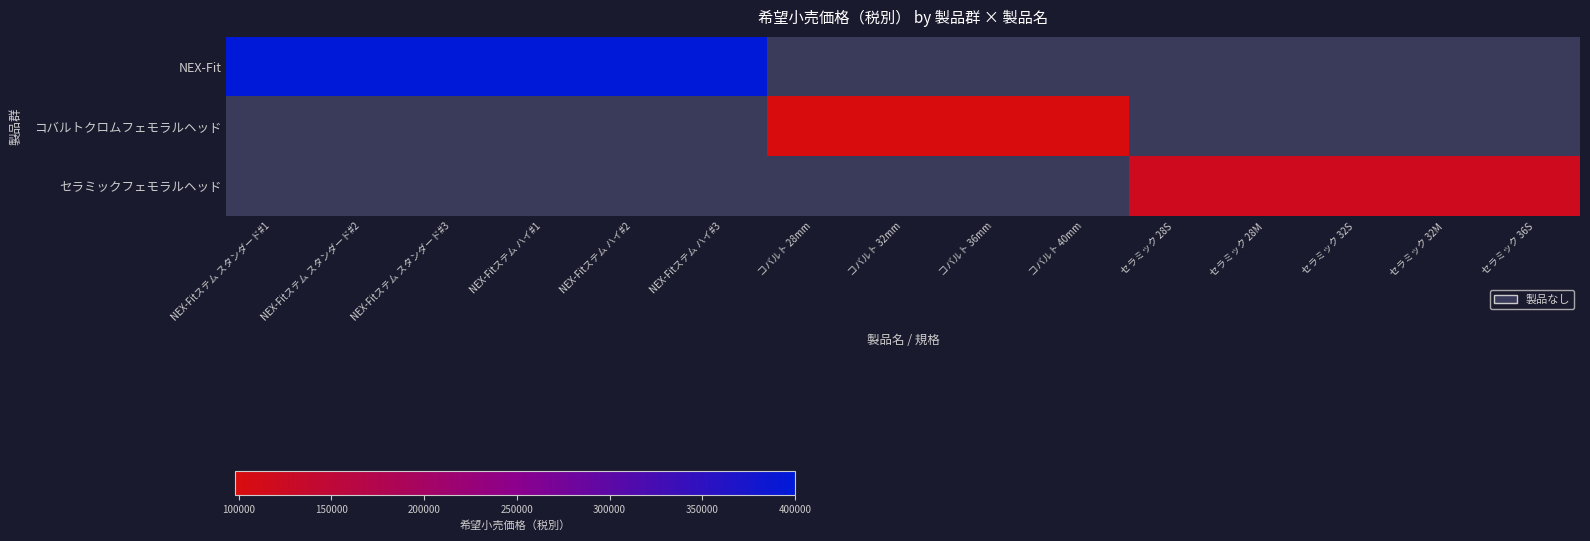

Rank the categories by NEX-Fit value from highest to lowest.

NEX-Fitステム スタンダード#1, NEX-Fitステム スタンダード#2, NEX-Fitステム スタンダード#3, NEX-Fitステム ハイ#1, NEX-Fitステム ハイ#2, NEX-Fitステム ハイ#3, コバルト 28mm, コバルト 32mm, コバルト 36mm, コバルト 40mm, セラミック 28S, セラミック 28M, セラミック 32S, セラミック 32M, セラミック 36S